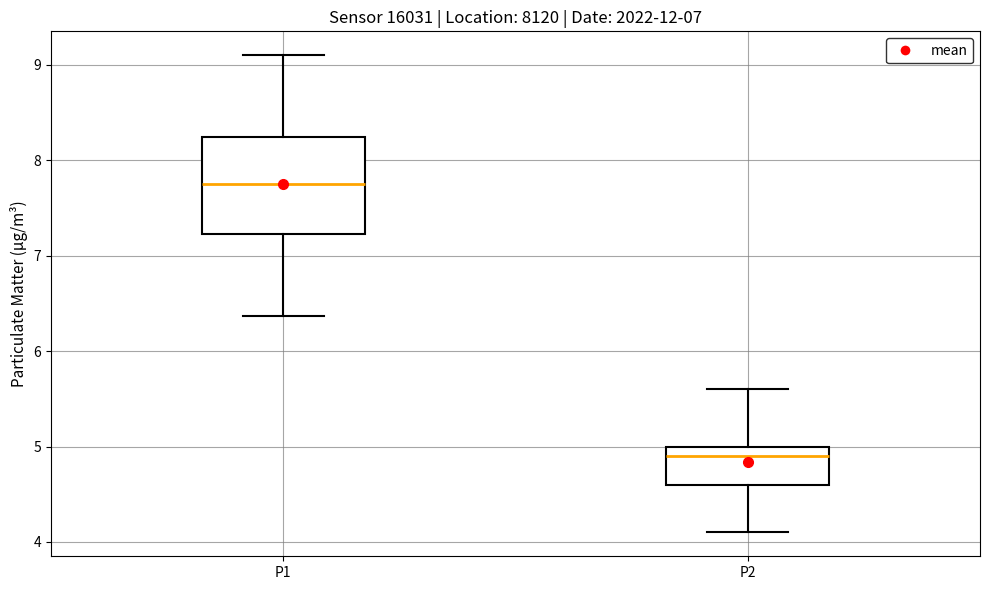

Which box is the tallest, from its lower edge to its upper edge?

P1